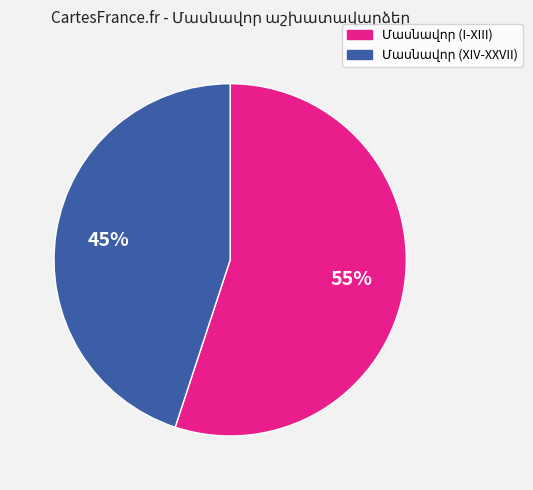

To the nearest percent, what is the difference between the largest and smallest slice percentages?

10%